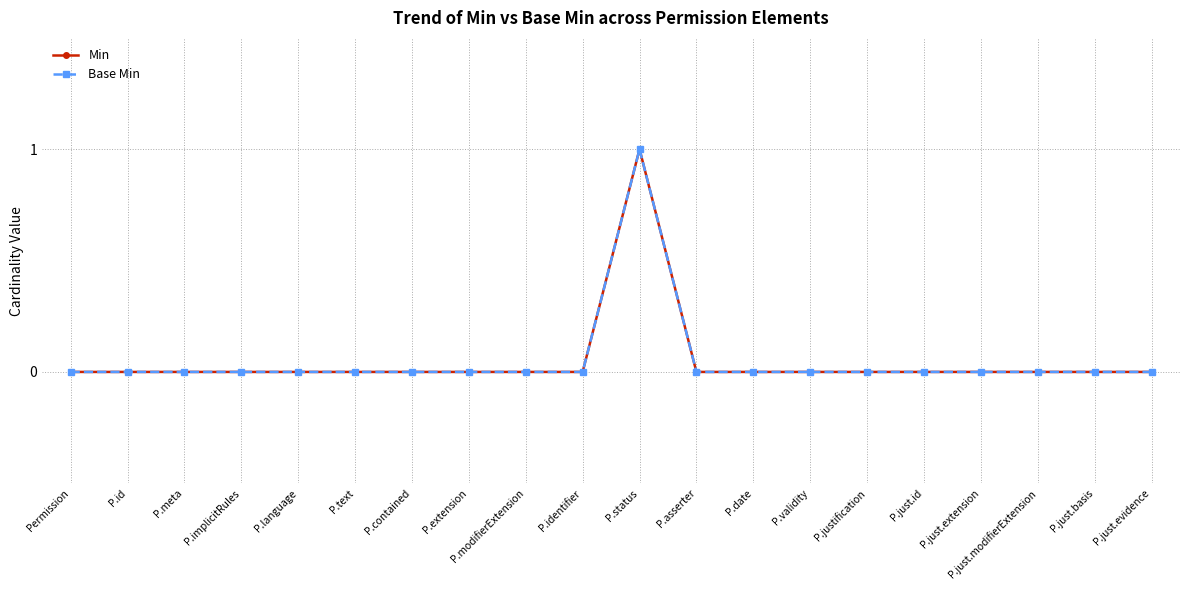

True or false: Min has a value of 1 at P.status.

True